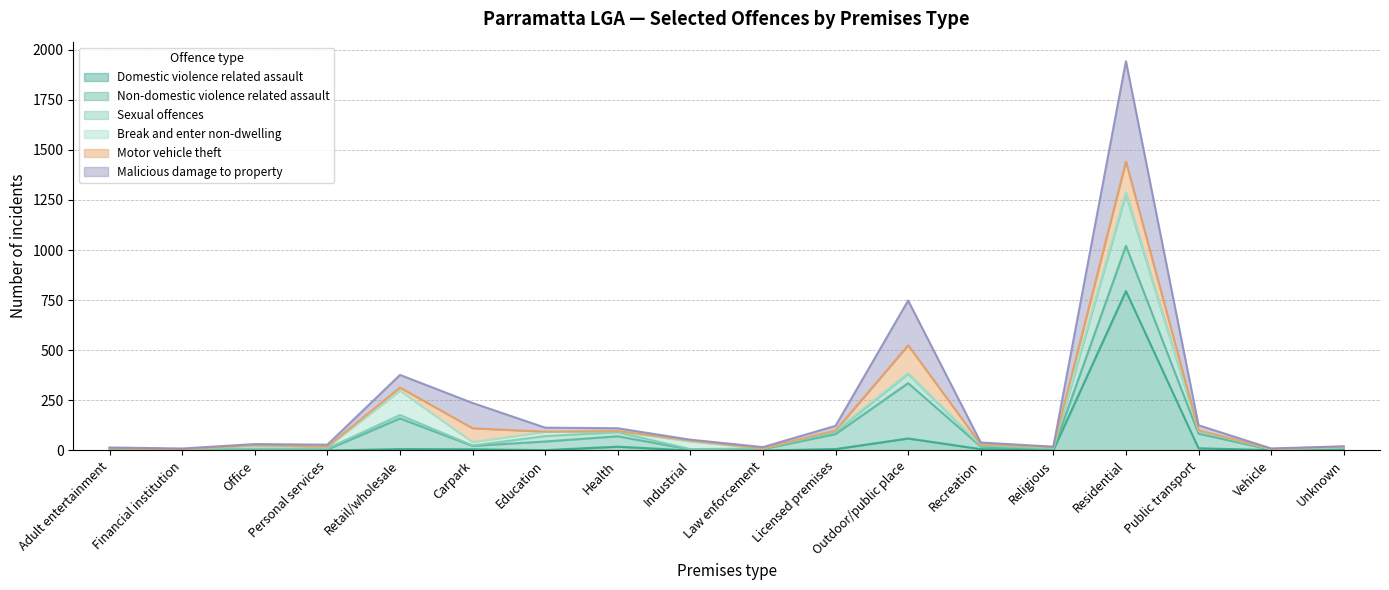

At which category is the sum across all series the highest?

Residential